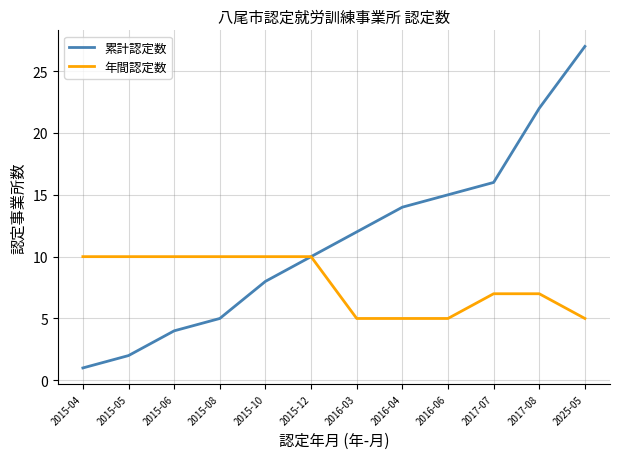

What is the highest value of the 累計認定数 series?

27